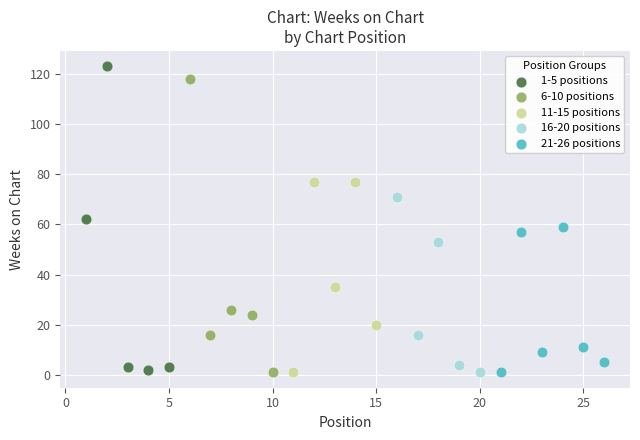

What are all the series names shown in the legend?

1-5 positions, 6-10 positions, 11-15 positions, 16-20 positions, 21-26 positions